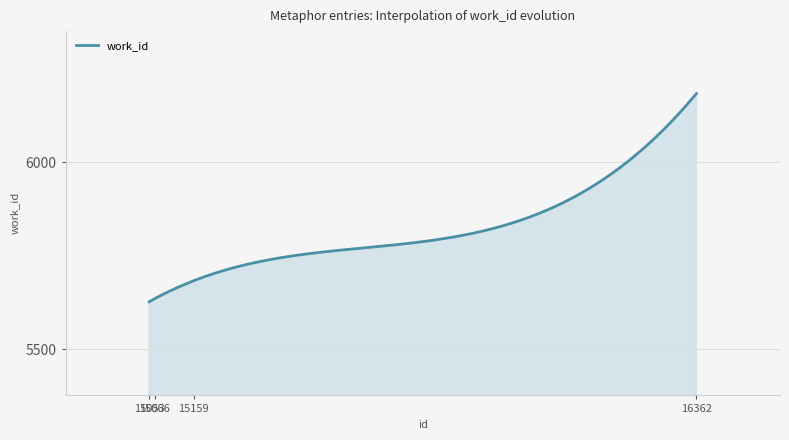

What is the maximum value shown in the chart?

6184.0